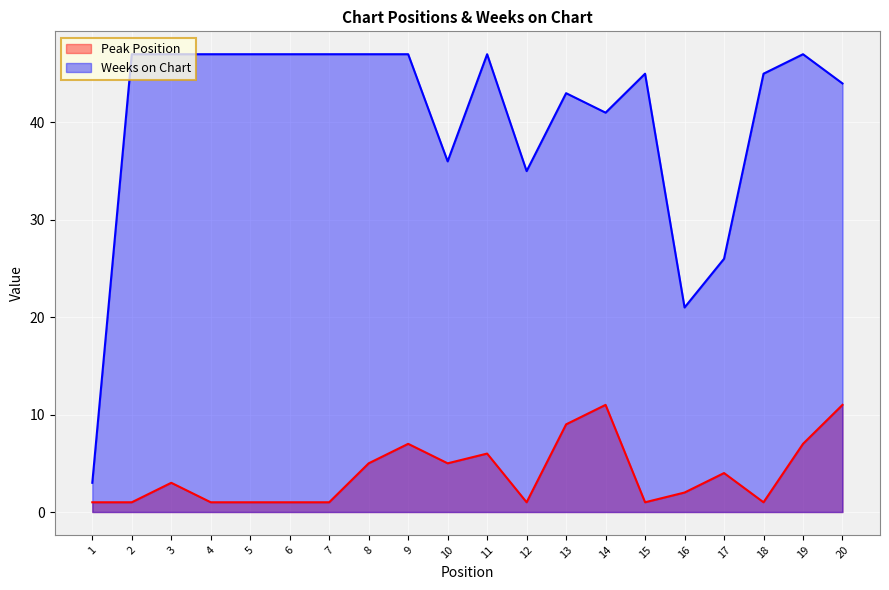

The Peak Position series shows 9 at 13. True or false?

True